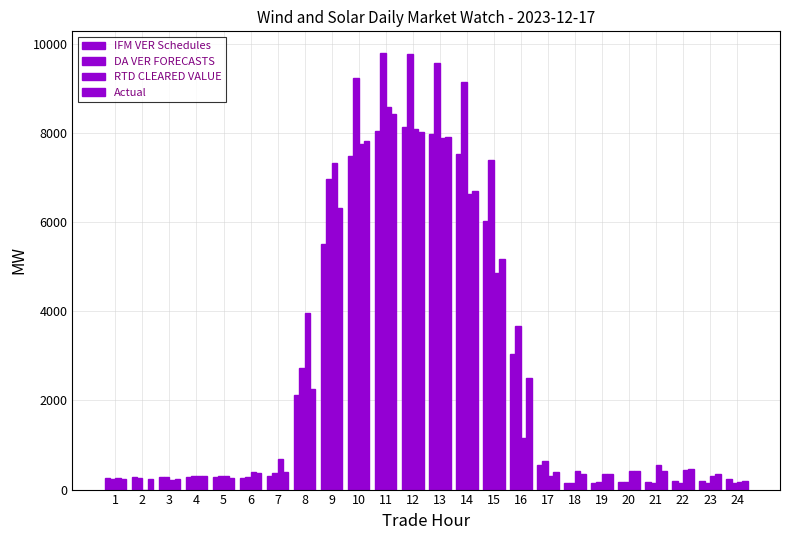

Rank the series at 18 from lowest to highest value.

DA VER FORECASTS, IFM VER Schedules, Actual, RTD CLEARED VALUE